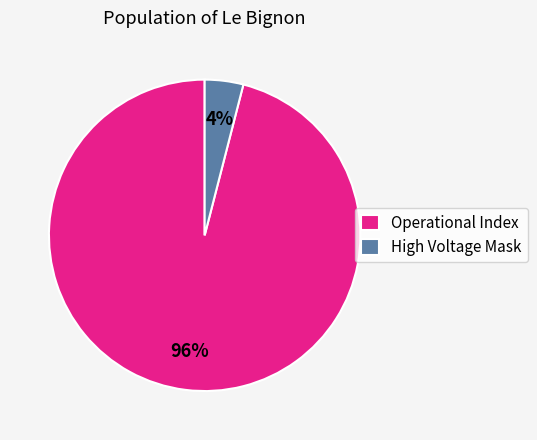

To the nearest percent, what is the average slice percentage?

50%